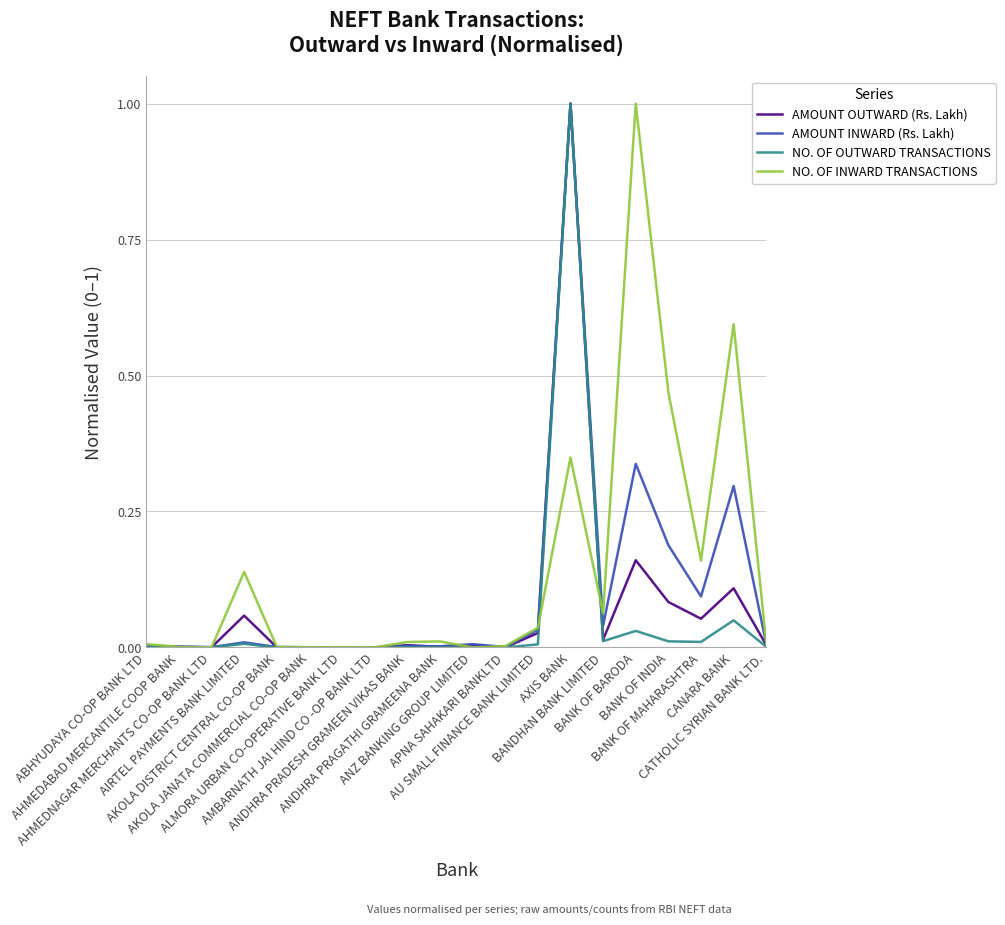

List the series in order of their overall mean, lowest first.

NO. OF OUTWARD TRANSACTIONS, AMOUNT OUTWARD (Rs. Lakh), AMOUNT INWARD (Rs. Lakh), NO. OF INWARD TRANSACTIONS